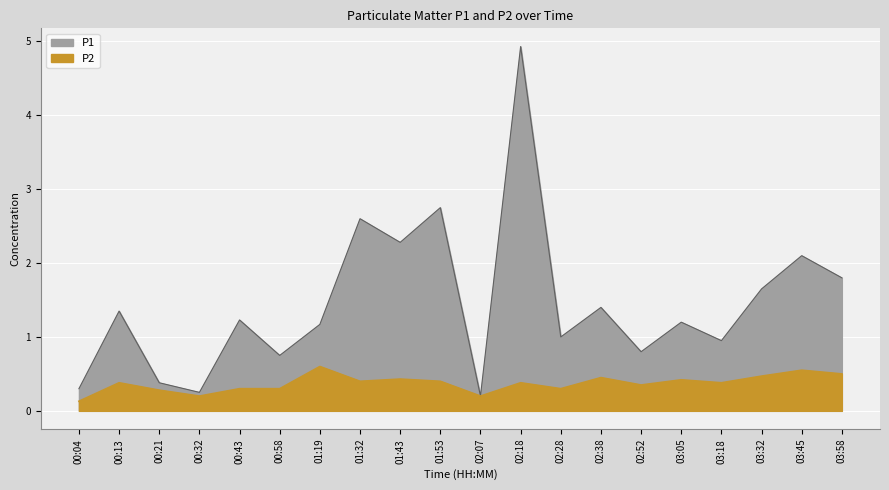

Which series has the largest total across all categories?

P1